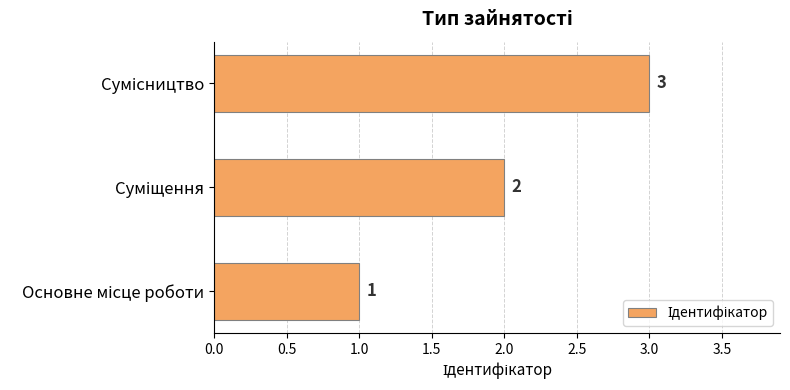

How many bars are there in total?

3